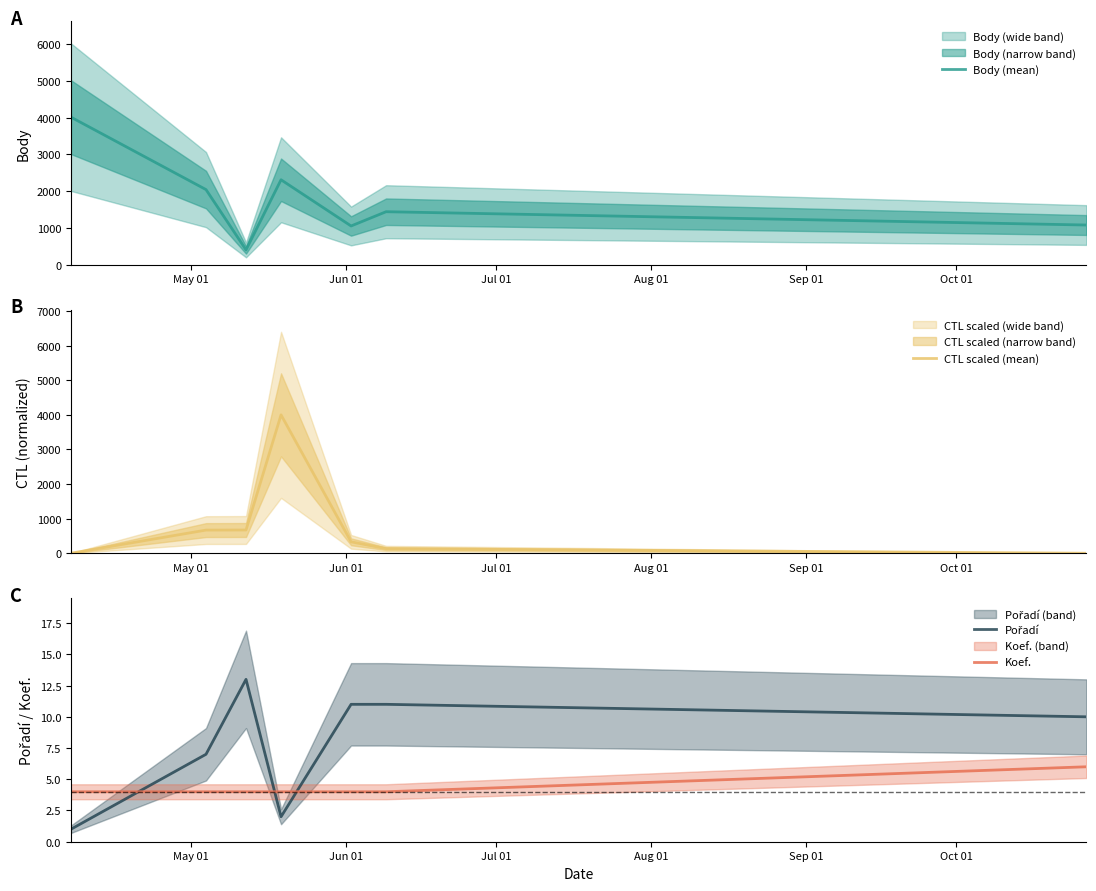

What is the maximum value for Body (mean)?

4016